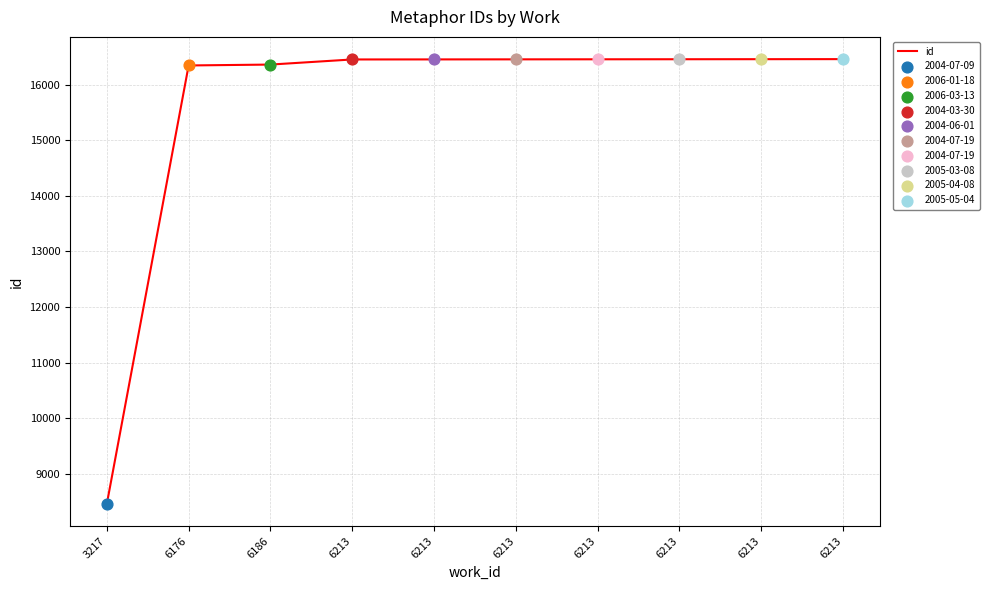

Is this an area chart (filled region under the line)?

No